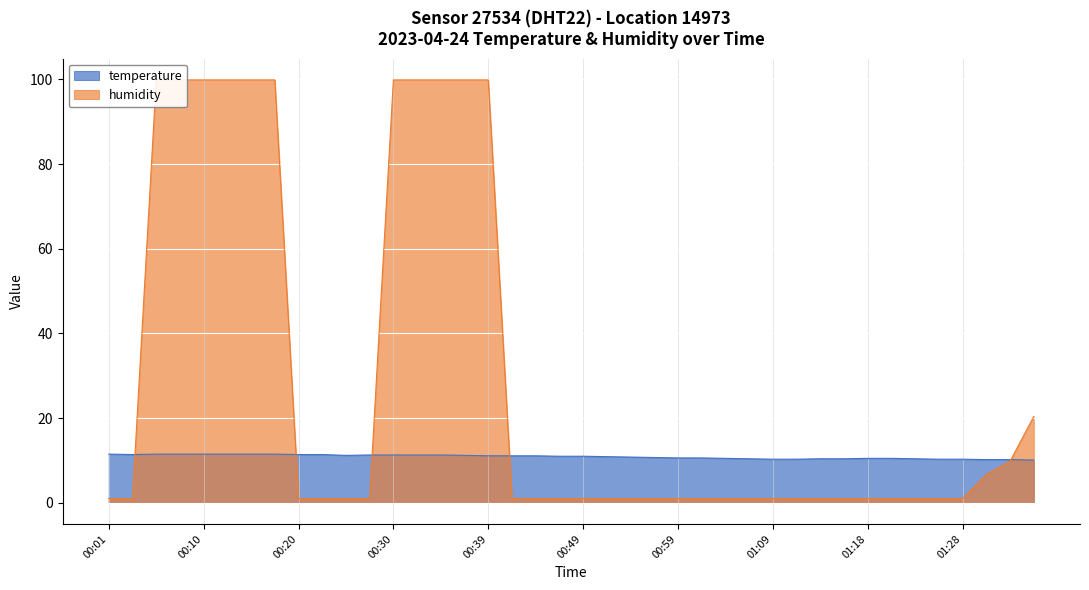

What is the label of the 23rd point from the right?

00:42